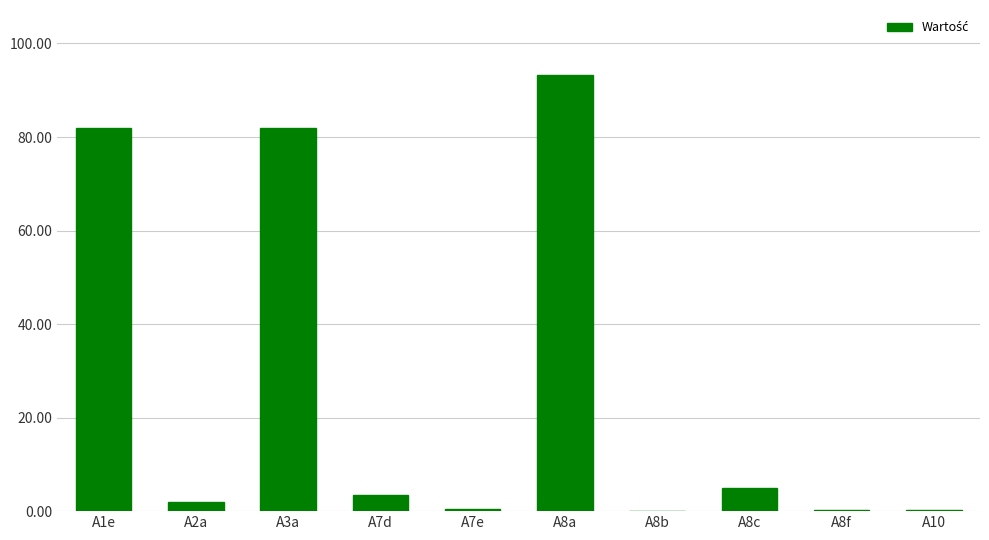

What is the approximate value at A7d?

3.4